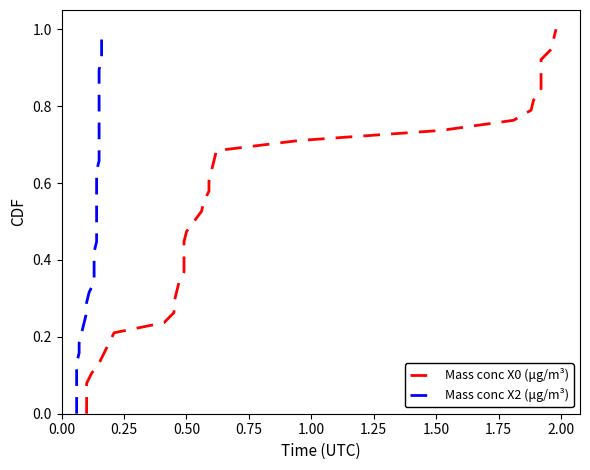

What is the value of the Mass conc X0 (μg/m³) point at the 37th from the left?

0.9